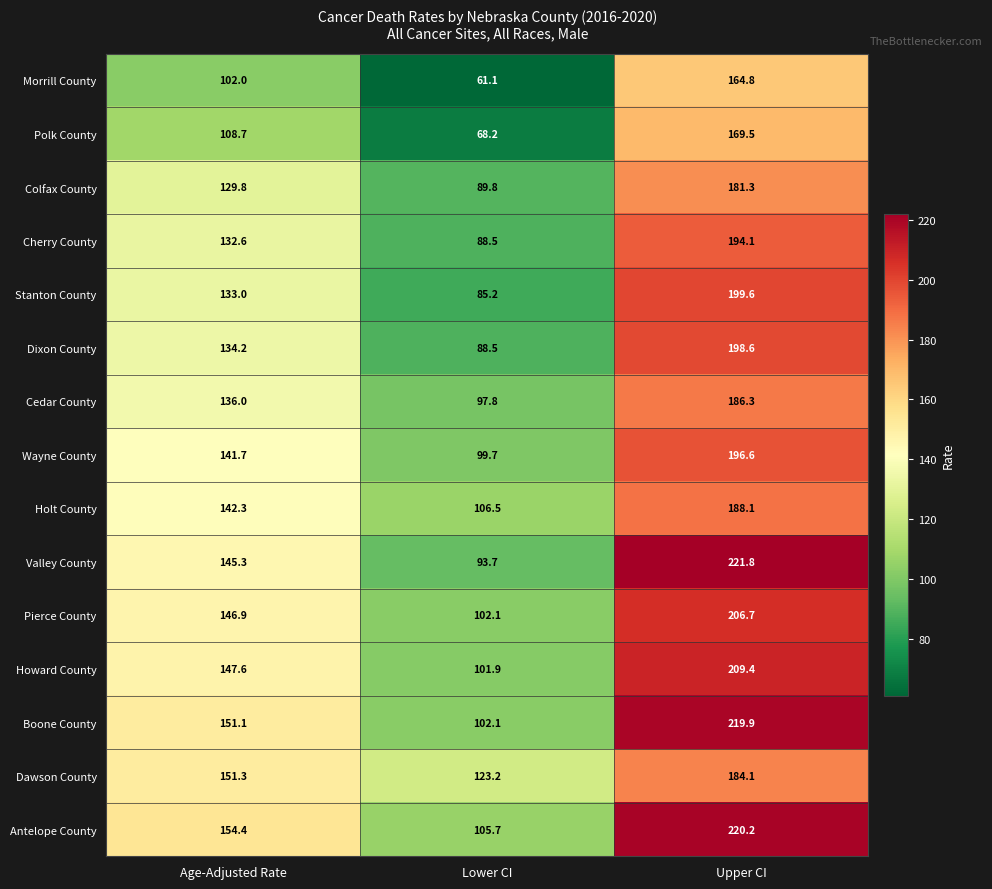

How many data points does each series have?

3